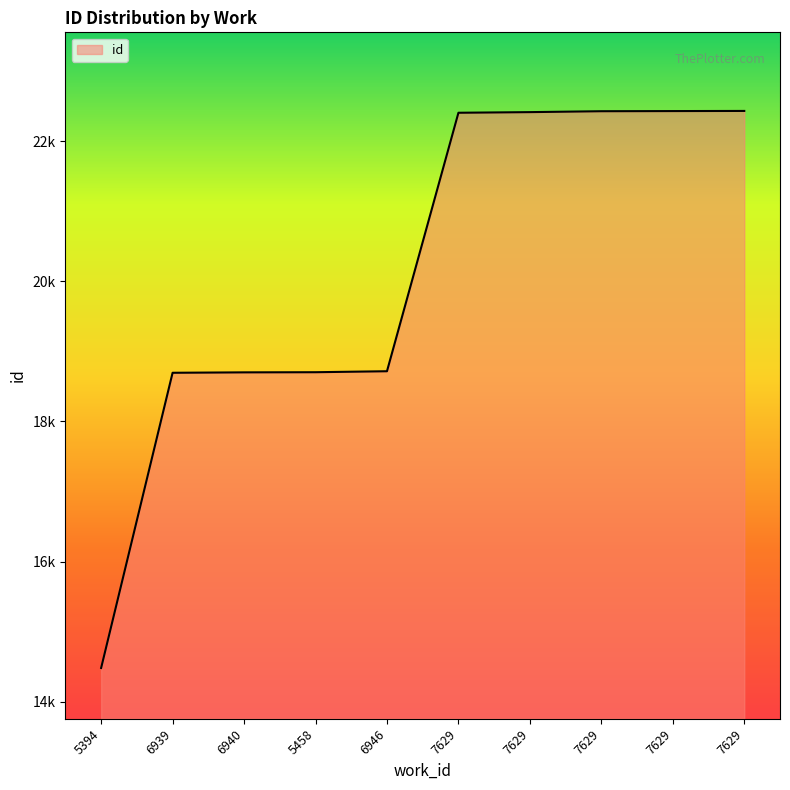

Is this an area chart (filled region under the line)?

Yes